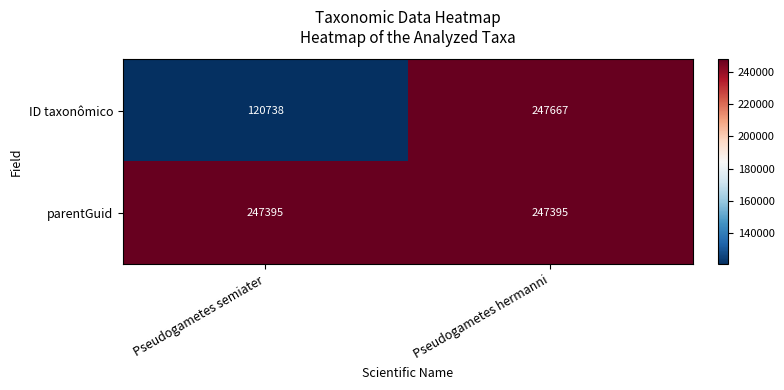

Which category has the lowest value across all series?

Pseudogametes semiater